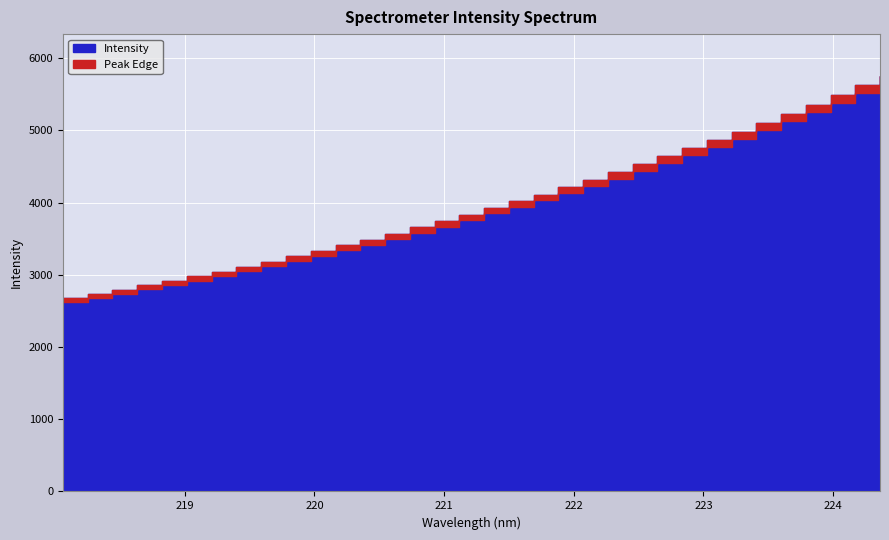

Which category has the highest value across all series?

224.3616